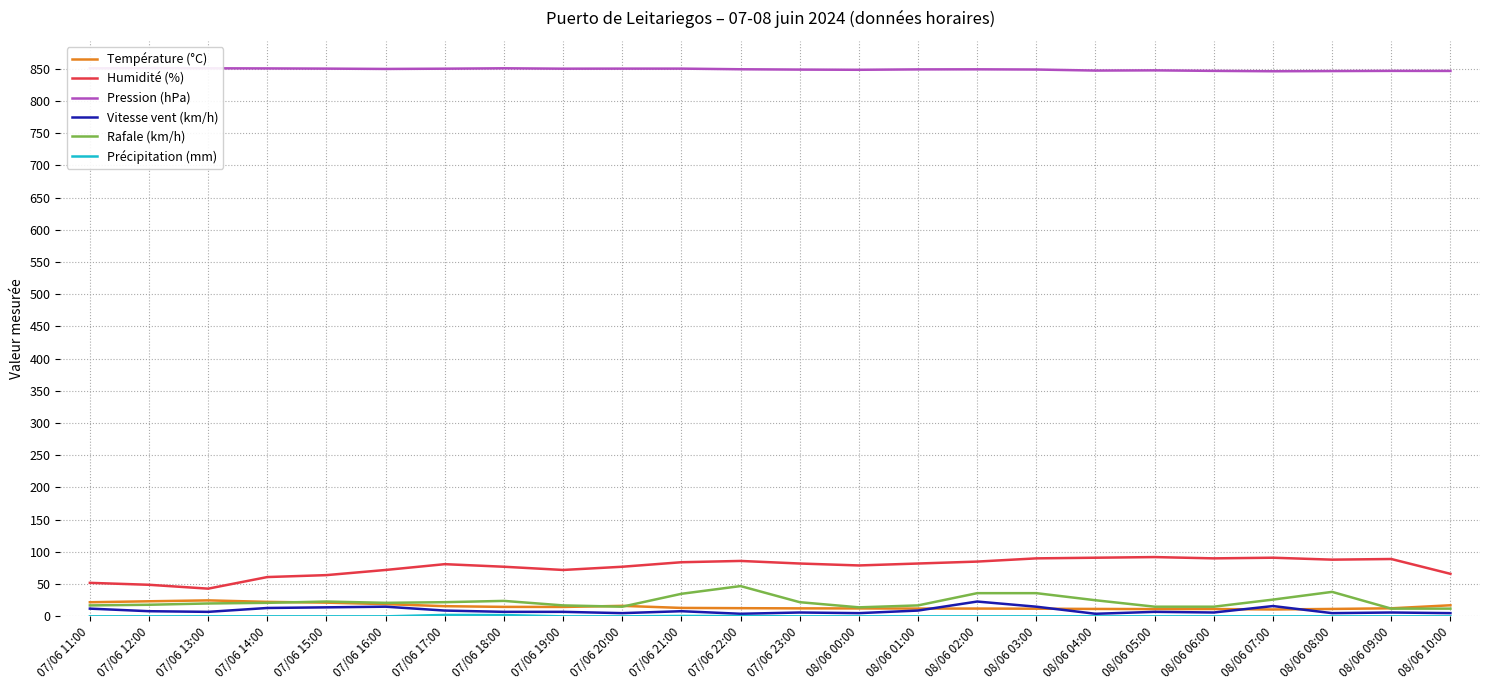

Reading left to right, list all the values displayed in this chart.

Température (°C): 21.9	23.4	24.8	22.5	21.3	19.0	15.8	14.7	14.6	16.3	13.1	12.7	12.4	12.3	12.1	12.1	11.9	11.5	11.3	11.4	10.7	11.5	12.5	17.2
Humidité (%): 52.0	49.0	43.0	61.0	64.0	72.0	81.0	77.0	72.0	77.0	84.0	86.0	82.0	79.0	82.0	85.0	90.0	91.0	92.0	90.0	91.0	88.0	89.0	66.0
Pression (hPa): 850.5	850.7	850.5	850.3	850.0	849.5	849.9	850.5	849.9	850.0	850.0	849.0	848.5	848.2	848.8	848.9	848.6	847.0	847.3	846.5	845.9	846.2	846.5	846.4
Vitesse vent (km/h): 12.0	8.0	7.0	13.0	14.0	15.0	9.0	7.0	7.0	5.0	8.0	4.0	6.0	5.0	9.0	23.0	15.0	4.0	7.0	6.0	16.0	5.0	6.0	5.0
Rafale (km/h): 17.0	18.0	20.0	21.0	23.0	21.0	22.0	24.0	17.0	15.0	35.0	47.0	22.0	14.0	17.0	36.0	36.0	25.0	15.0	15.0	26.0	38.0	12.0	12.0
Précipitation (mm): 0.0	0.0	0.0	0.0	0.0	0.0	2.2	2.0	0.0	0.0	0.6	0.4	0.0	0.0	0.0	0.0	0.0	0.0	0.0	0.0	0.0	0.0	0.0	0.0